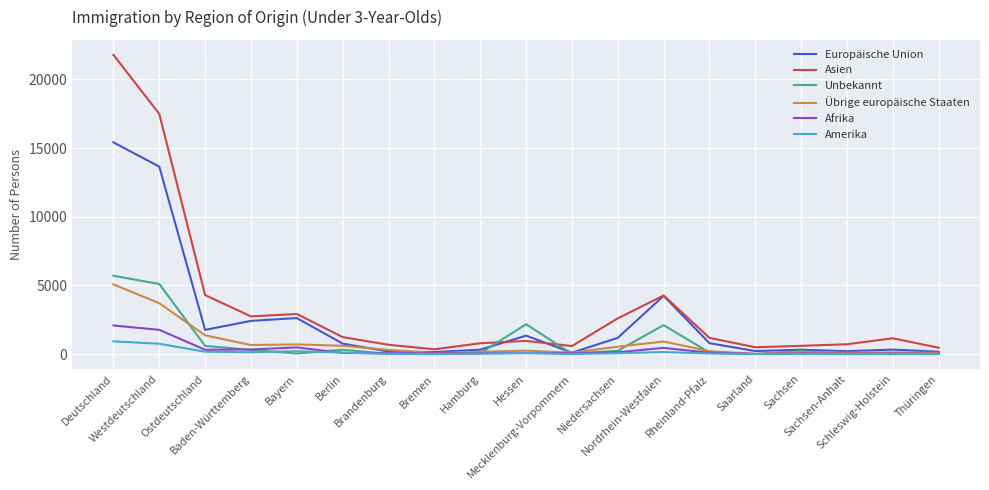

What is the greatest value displayed?

21780